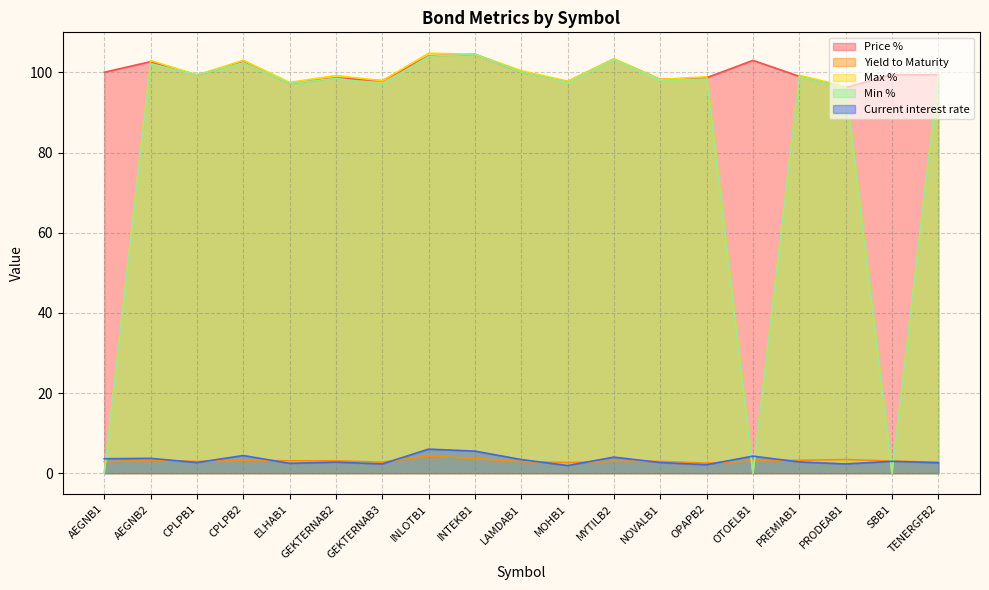

What are all the series names shown in the legend?

Price %, Yield to Maturity, Max %, Min %, Current interest rate